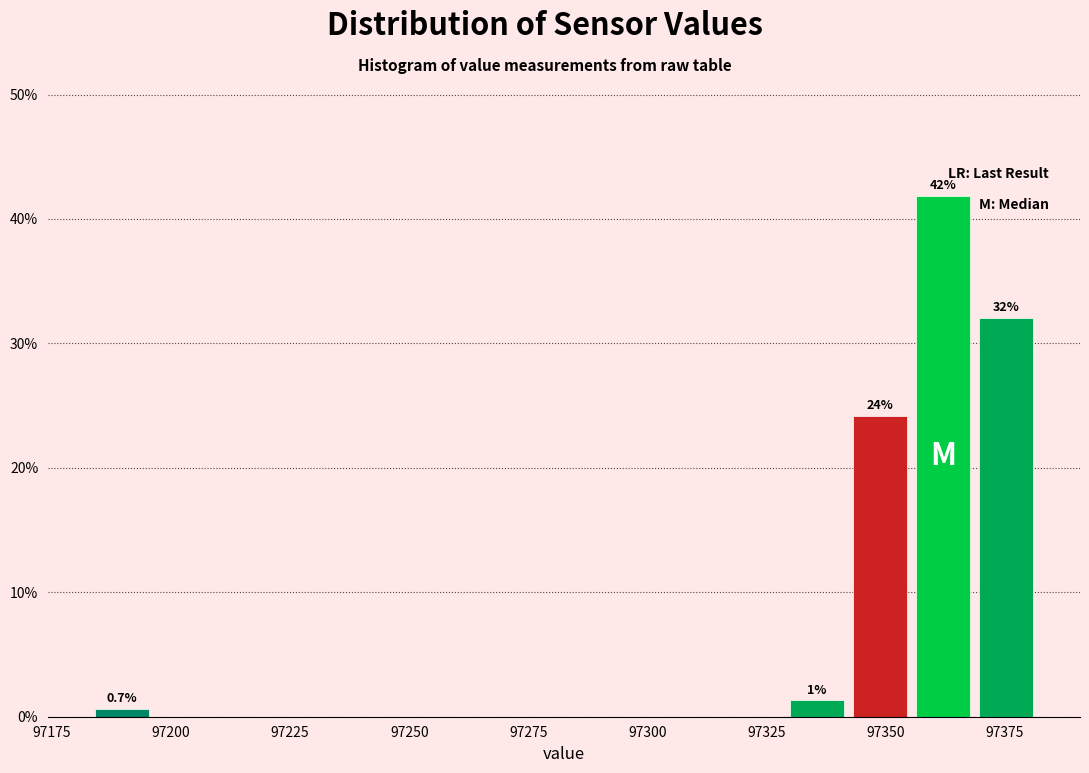

Read against the x-axis, roughly where is the centre of the tallest bar?

97360